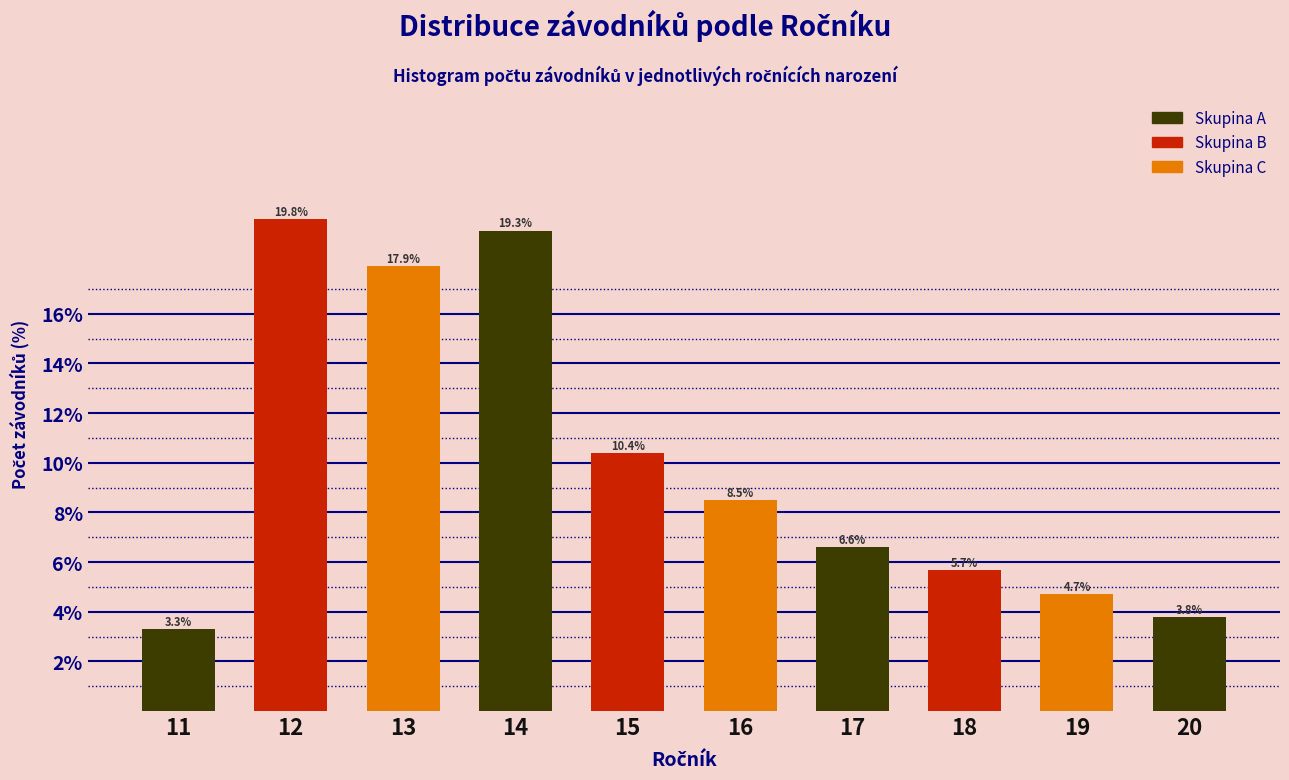

Reading left to right, extract all data points from this chart.

11=3.3	12=19.8	13=17.9	14=19.3	15=10.4	16=8.5	17=6.6	18=5.7	19=4.7	20=3.8